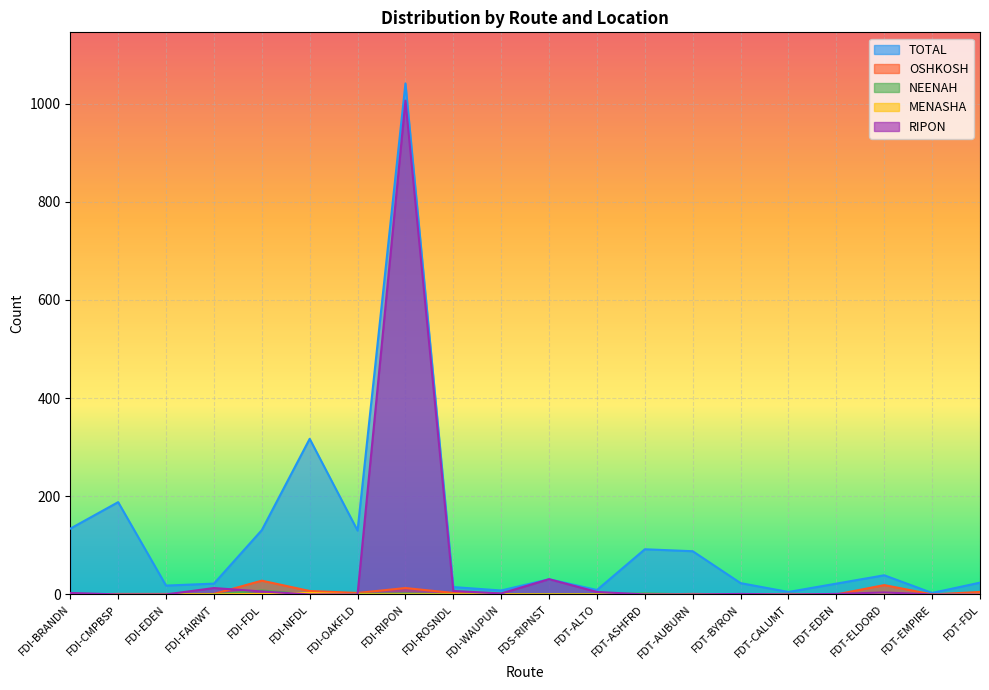

What is the difference between the TOTAL values at FDS-RIPNST and FDT-FDL?

7